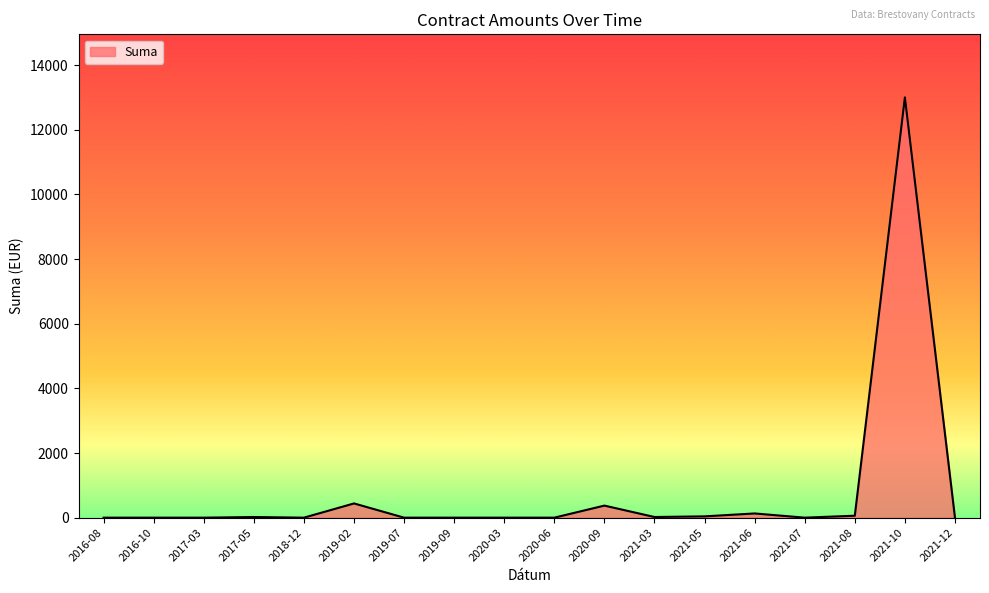

What is the sum of the values at 2016-10 and 2019-02?

440.0